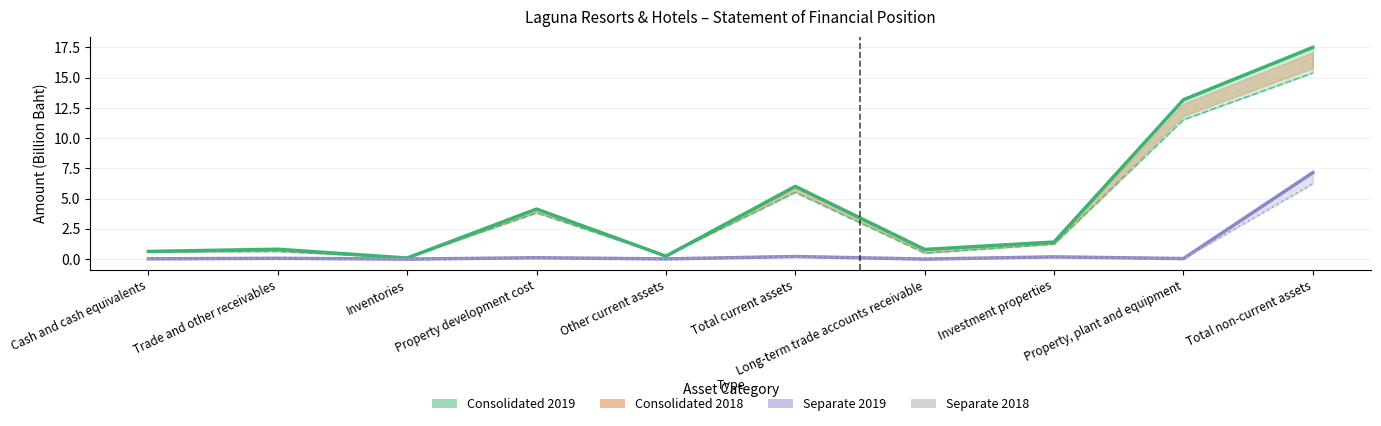

Is this an area chart (filled region under the line)?

No